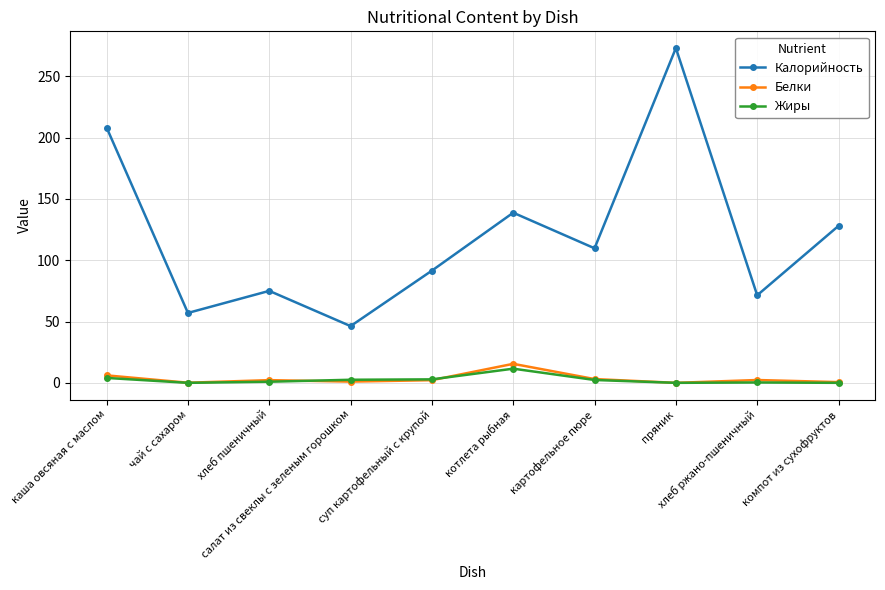

Between пряник and хлеб ржано-пшеничный, which series saw the biggest shift?

Калорийность